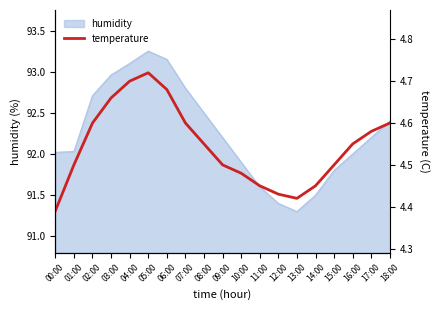

At which category does the data reach its first local peak?

05:00